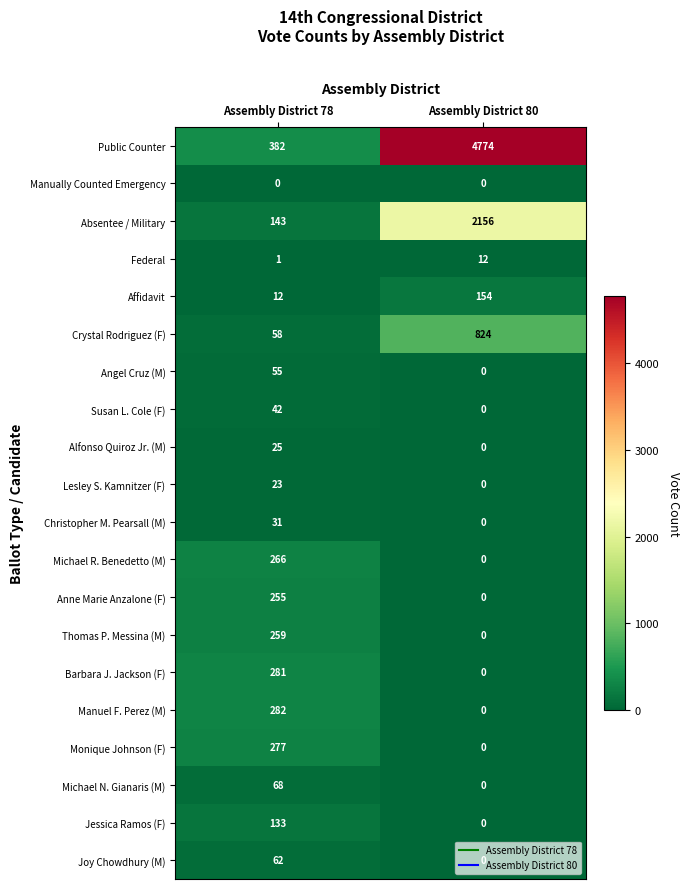

What is the sum of the Absentee / Military values at Assembly District 78 and Assembly District 80?

2299